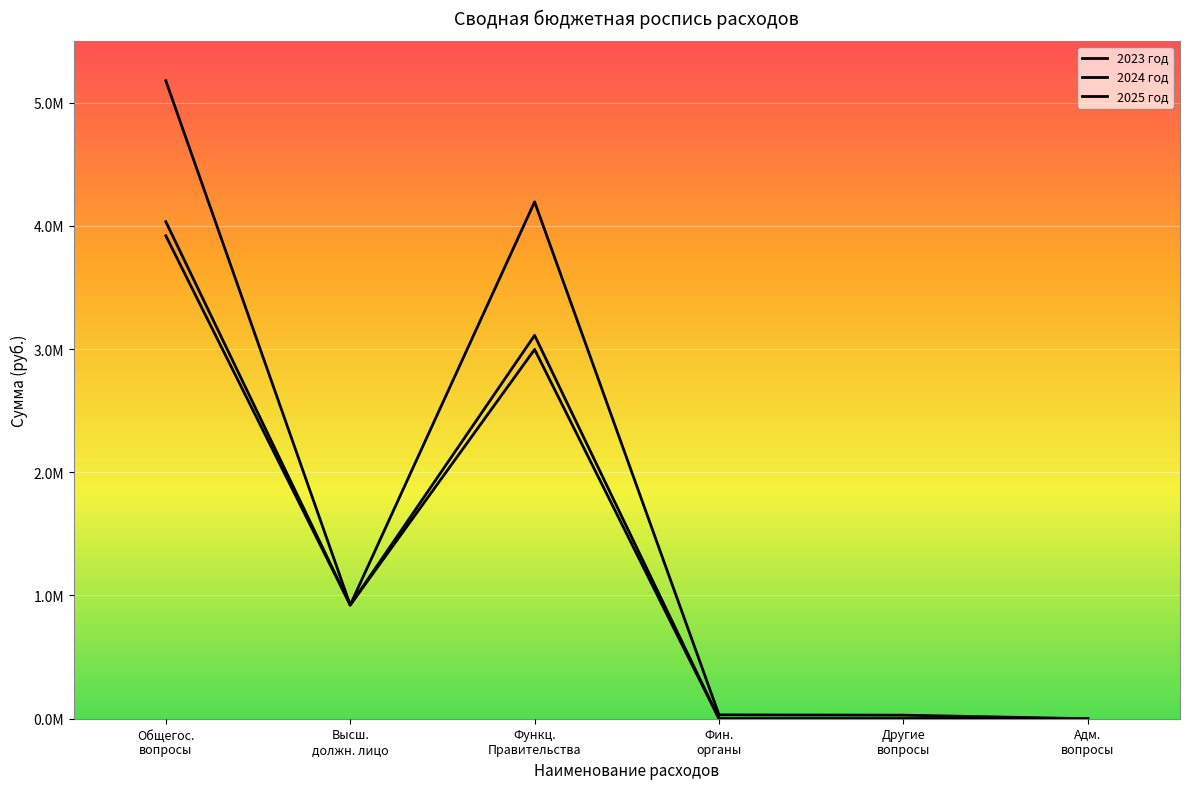

Does the chart display data point markers on the line(s)?

No